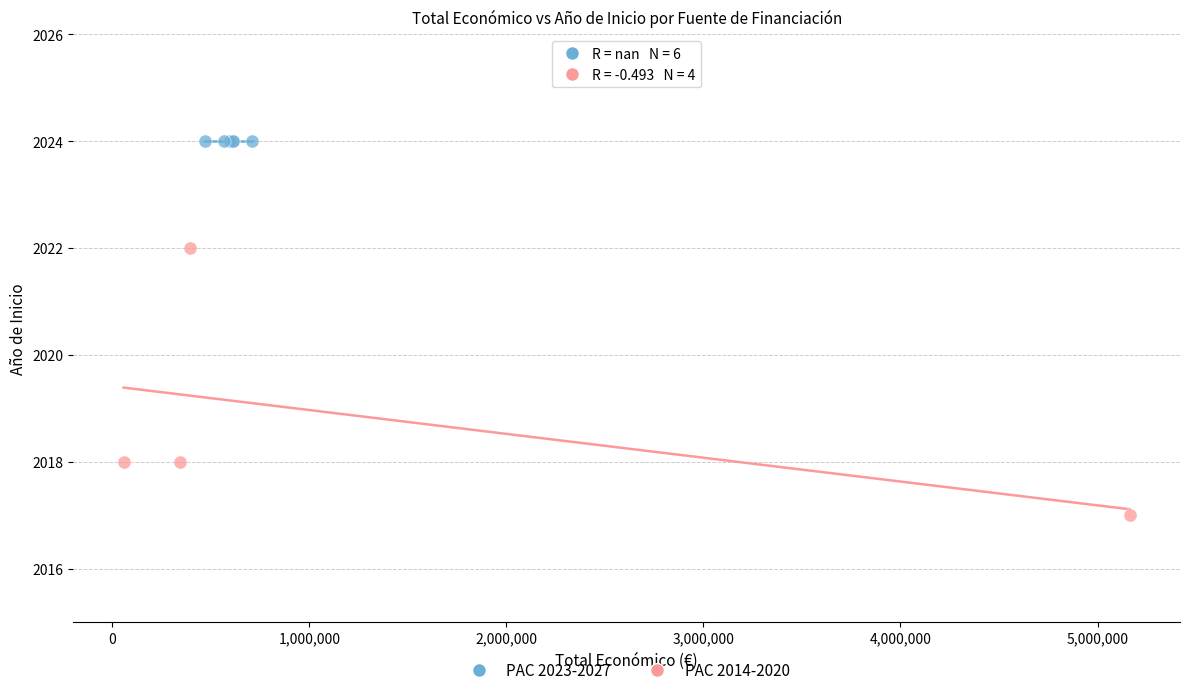

Which series contains the lowest Y value?

PAC 2014-2020